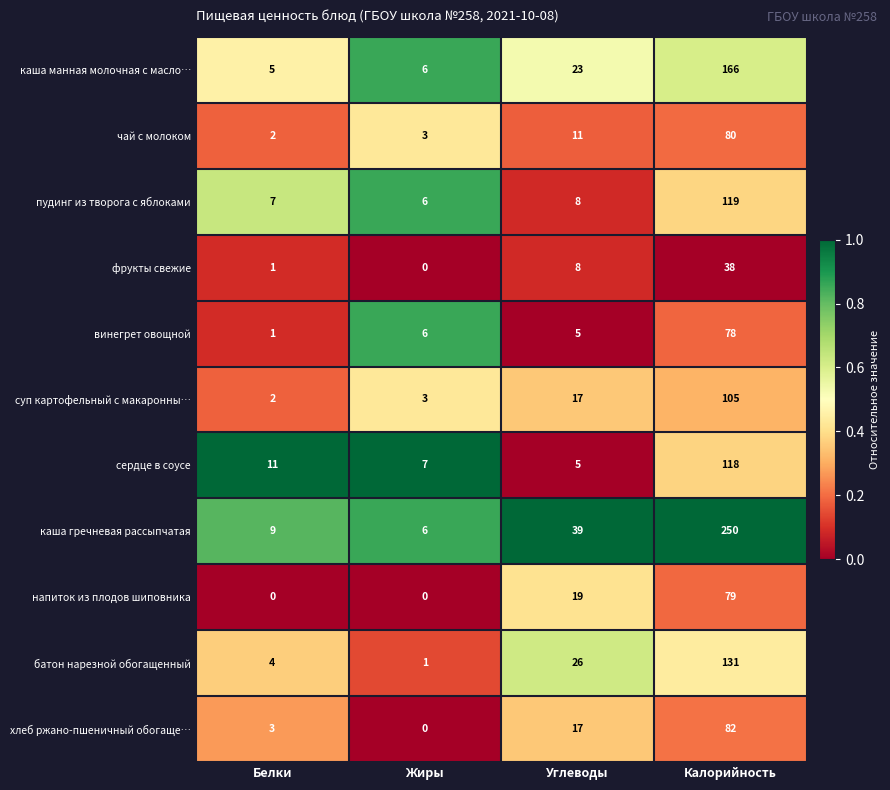

The value of батон нарезной обогащенный at Калорийность is 131. True or false?

True